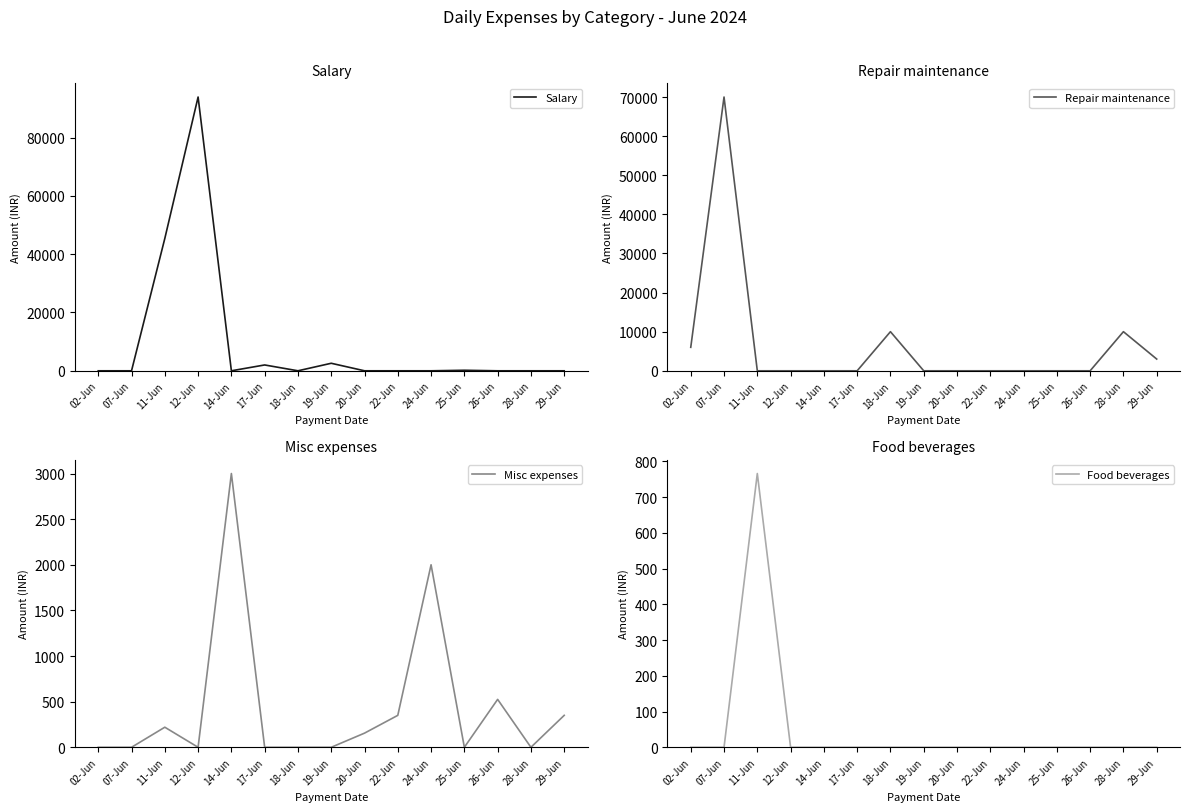

Reading left to right, extract all data points from this chart.

Salary: 0	0	45400	93923	0	2000	0	2580	0	0	0	181	0	0	0
Repair maintenance: 6000	70000	0	0	0	0	10000	0	0	0	0	0	0	10000	3000
Misc expenses: 0	0	220	0	3000	0	0	0	155	350	2000	0	525	0	350
Food beverages: 0	0	766	0	0	0	0	0	0	0	0	0	0	0	0